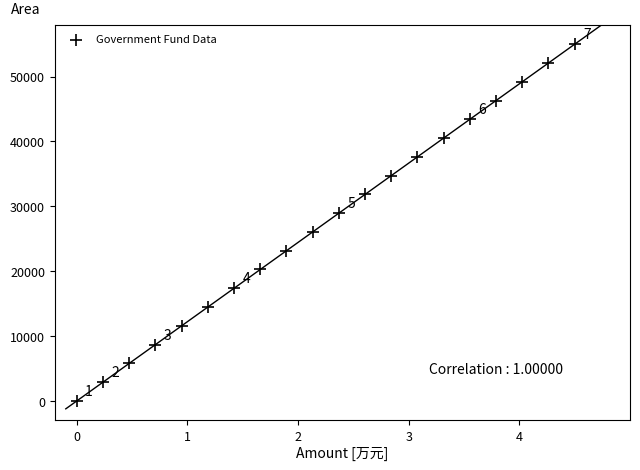

List the coordinates of all points as (X, Y) pairs, reading left to right.

(0.0, 0.0)  (0.2, 2894.7)  (0.5, 5789.5)  (0.7, 8684.2)  (0.9, 11578.9)  (1.2, 14473.7)  (1.4, 17368.4)  (1.7, 20263.2)  (1.9, 23157.9)  (2.1, 26052.6)  (2.4, 28947.4)  (2.6, 31842.1)  (2.8, 34736.8)  (3.1, 37631.6)  (3.3, 40526.3)  (3.6, 43421.1)  (3.8, 46315.8)  (4.0, 49210.5)  (4.3, 52105.3)  (4.5, 55000.0)